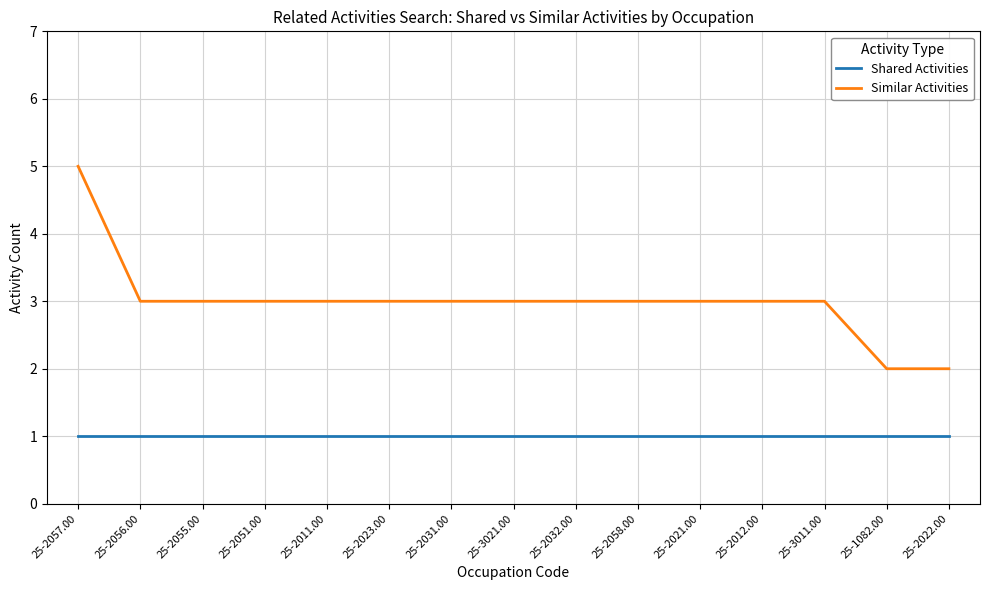

Reading left to right, what are all the values shown in this chart?

Shared Activities: 25-2057.00=1	25-2056.00=1	25-2055.00=1	25-2051.00=1	25-2011.00=1	25-2023.00=1	25-2031.00=1	25-3021.00=1	25-2032.00=1	25-2058.00=1	25-2021.00=1	25-2012.00=1	25-3011.00=1	25-1082.00=1	25-2022.00=1
Similar Activities: 25-2057.00=5	25-2056.00=3	25-2055.00=3	25-2051.00=3	25-2011.00=3	25-2023.00=3	25-2031.00=3	25-3021.00=3	25-2032.00=3	25-2058.00=3	25-2021.00=3	25-2012.00=3	25-3011.00=3	25-1082.00=2	25-2022.00=2